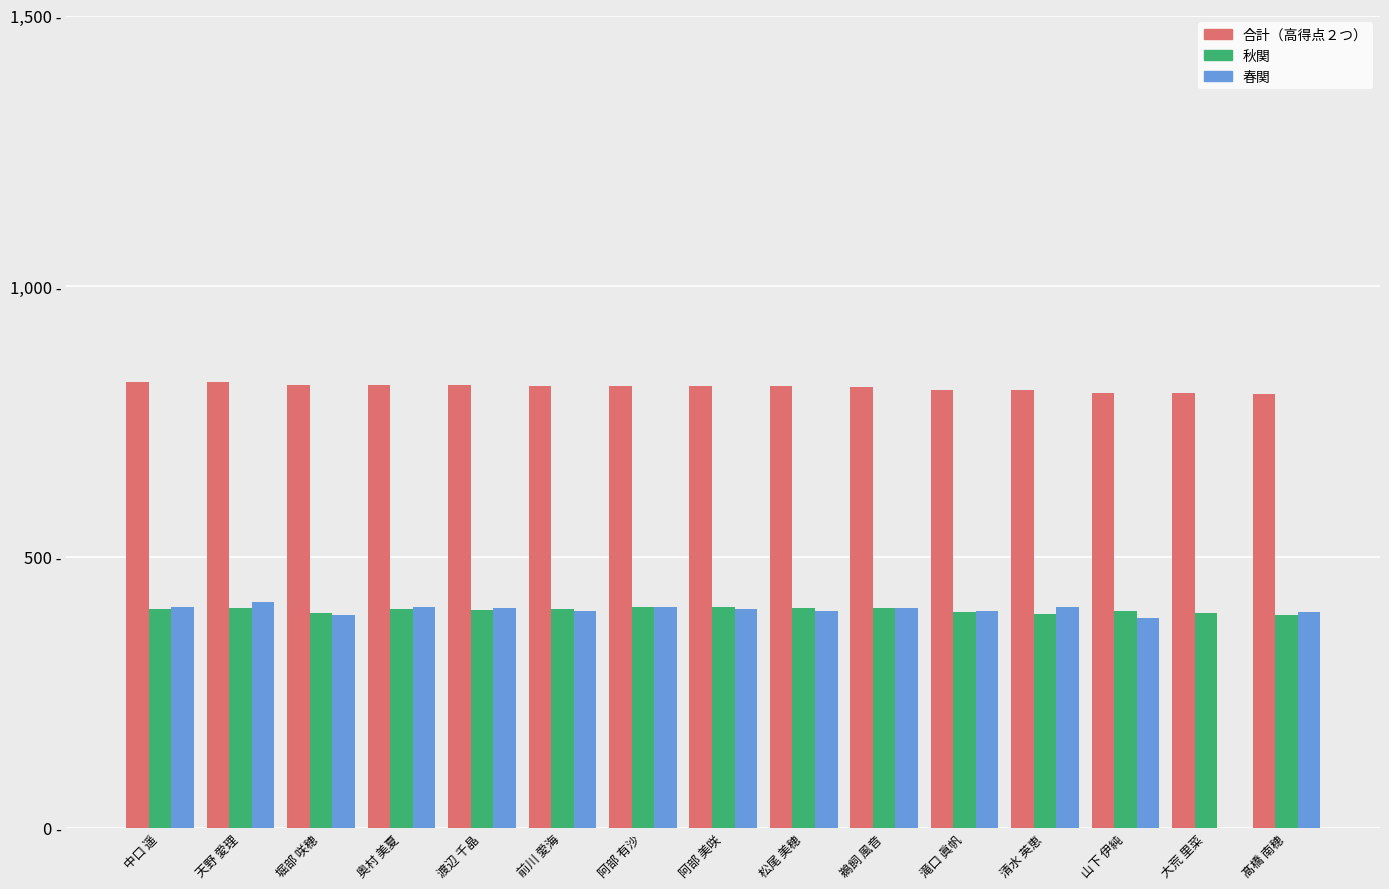

At how many categories does at least one series exceed 692?

15